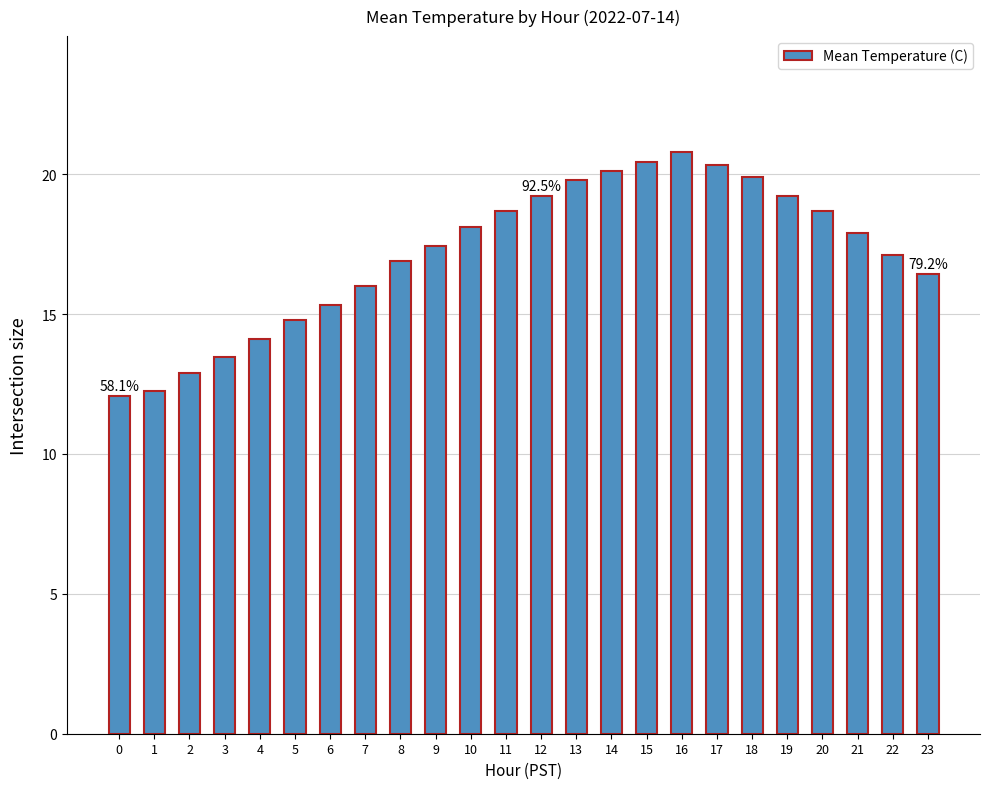

What is the average value?

17.2